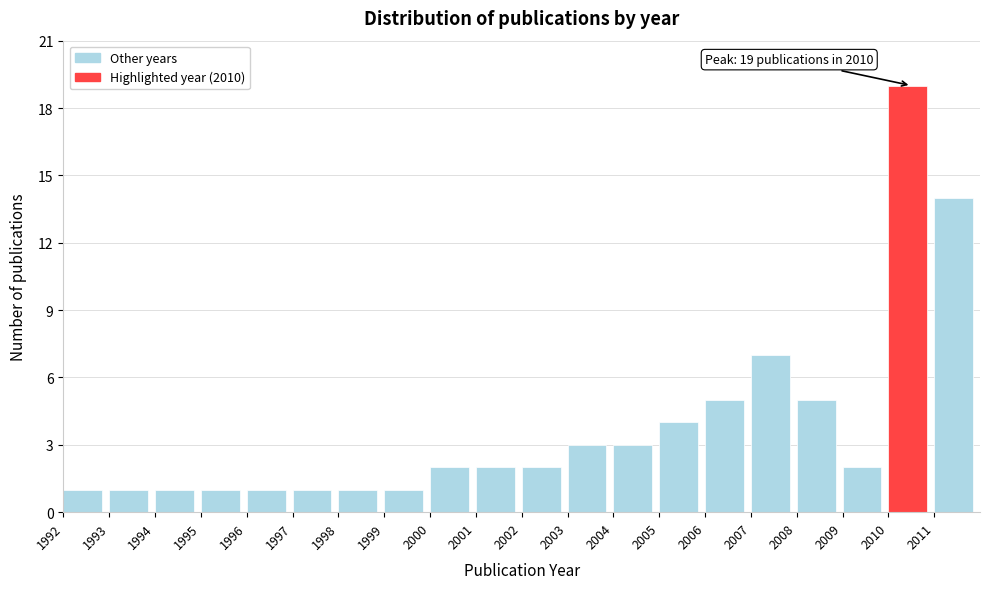

Reading left to right, extract all data points from this chart.

1992=1	1993=1	1994=1	1995=1	1996=1	1997=1	1998=1	1999=1	2000=2	2001=2	2002=2	2003=3	2004=3	2005=4	2006=5	2007=7	2008=5	2009=2	2010=19	2011=14